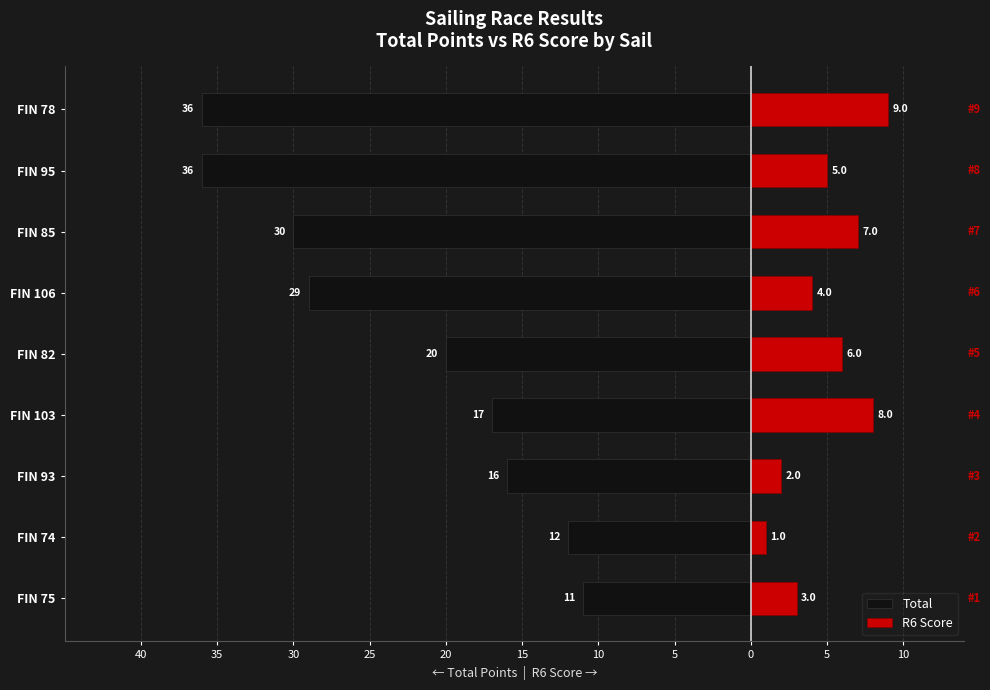

Between FIN 103 and FIN 82, which is larger?

FIN 103